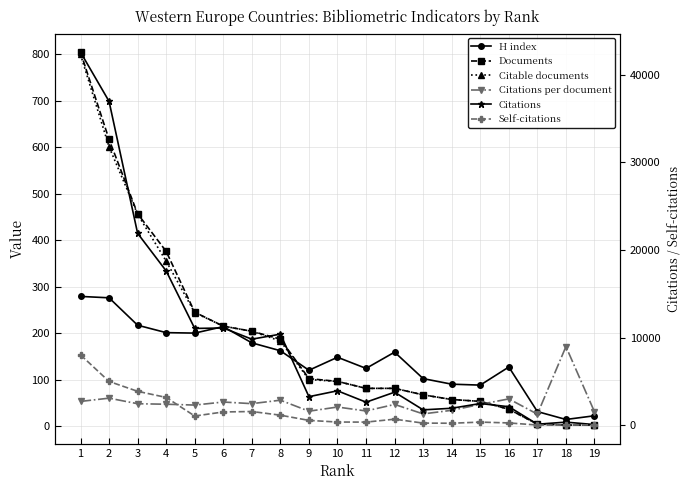

What is the maximum value for Self-citations?

8019.0